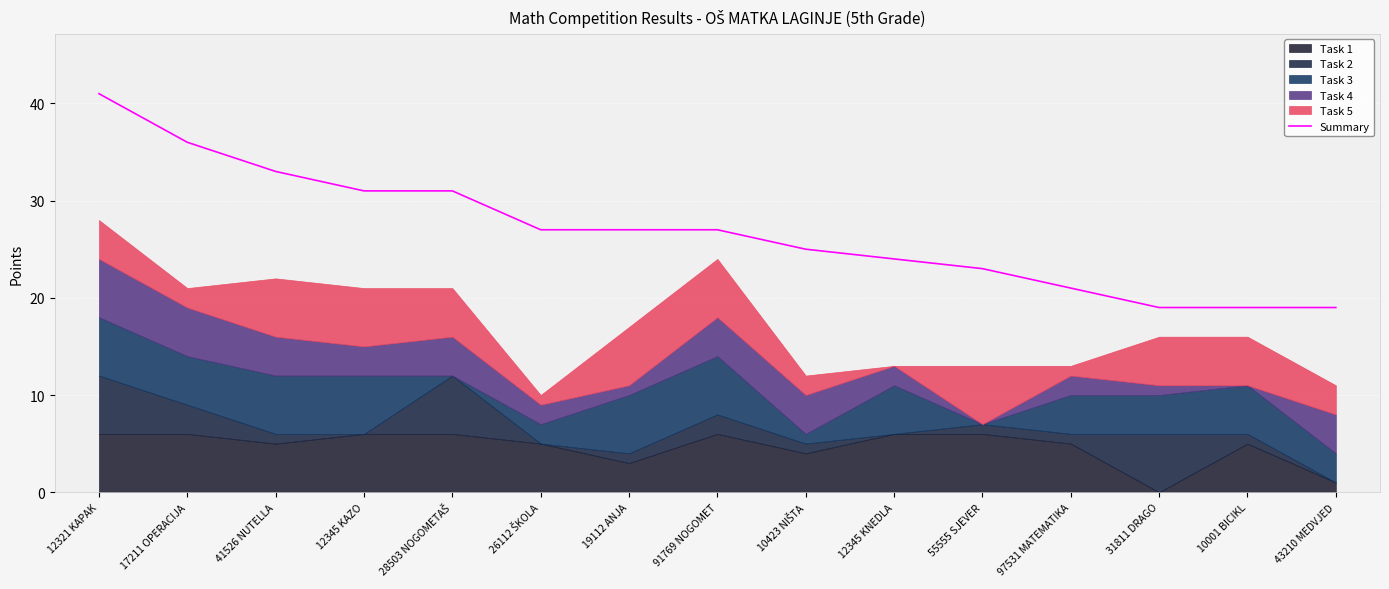

What is the difference between the second highest and minimum values?

17